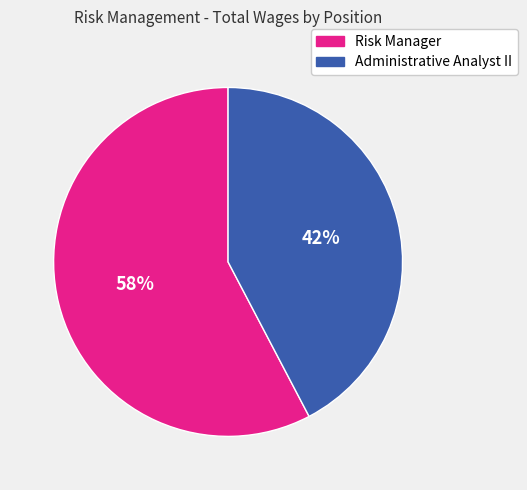

Combined, do Administrative Analyst II and Risk Manager account for over 50%?

Yes